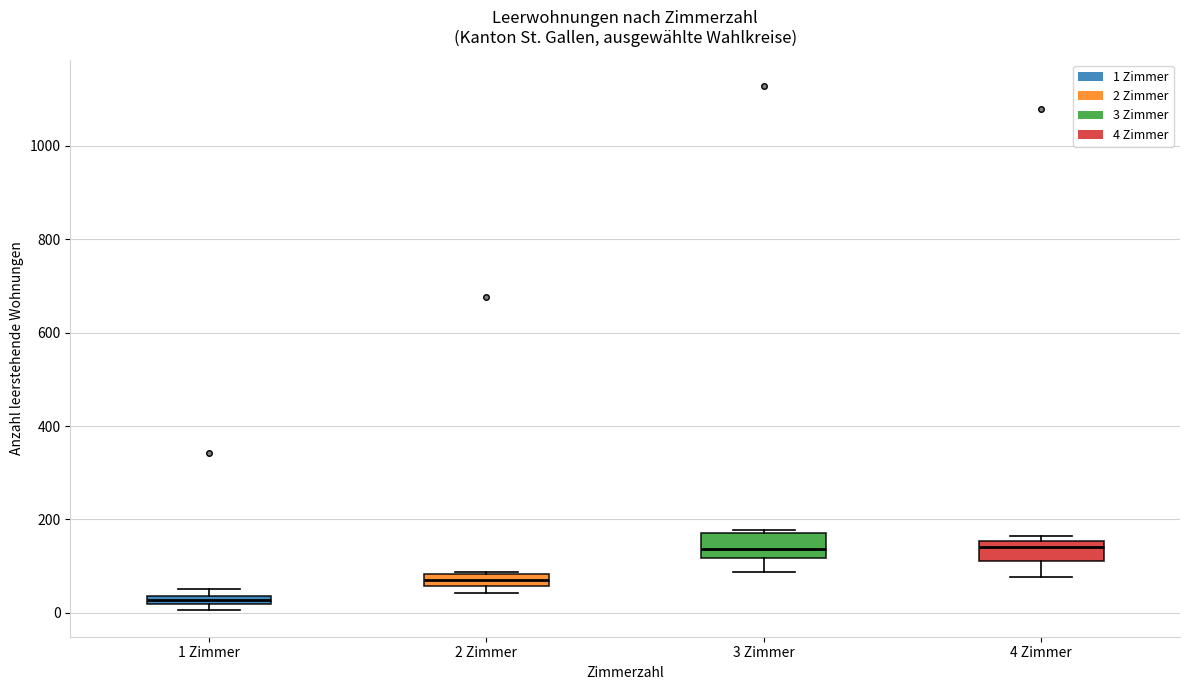

Where is the upper edge of the box for 2 Zimmer on the y-axis? The values are not printed on the chart, so give them approximately, as read against the axis.

80